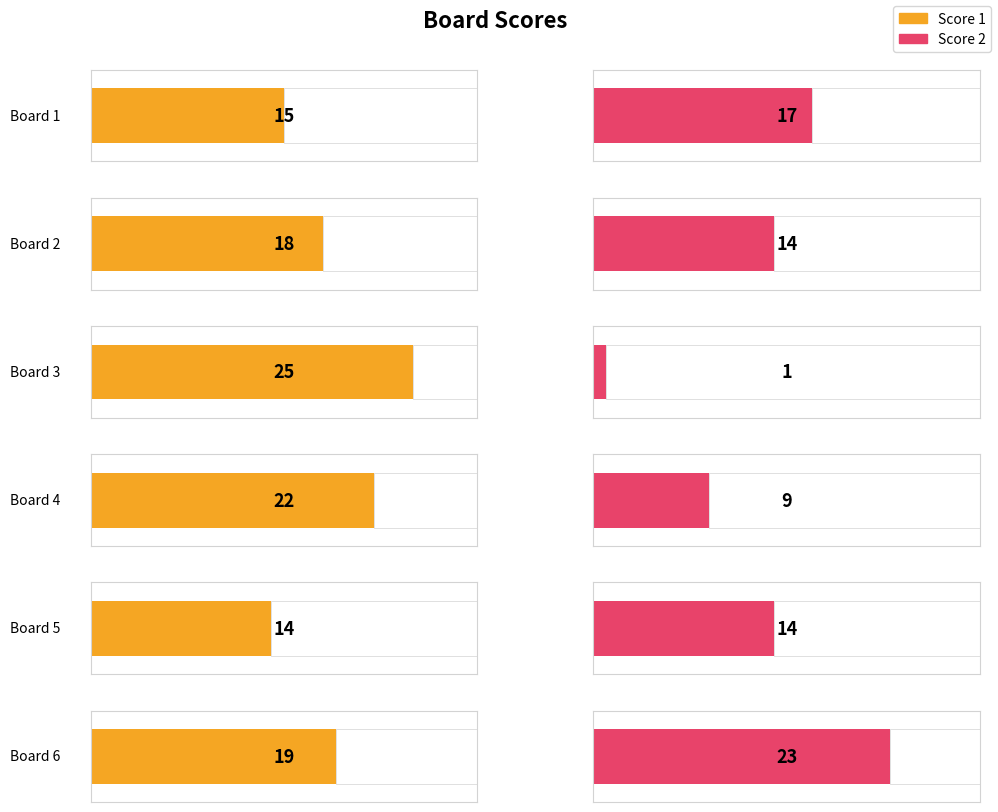

Which has a higher value, 4 or 2?

4